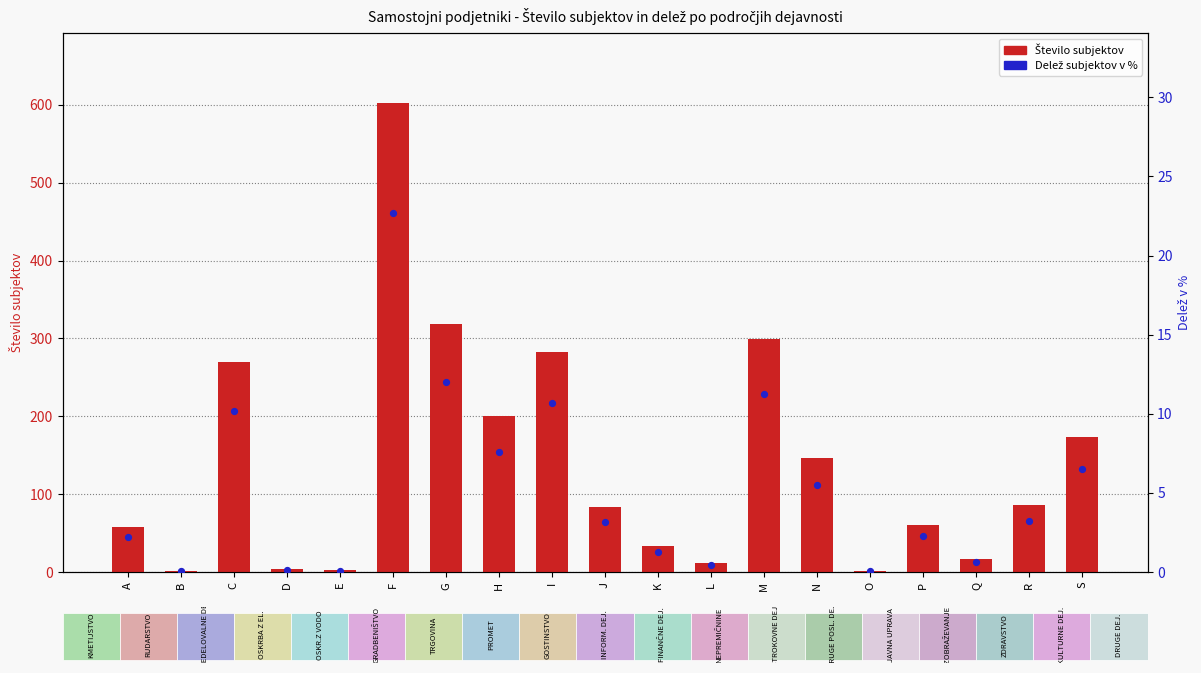

What is the total value across all series at N?

151.5